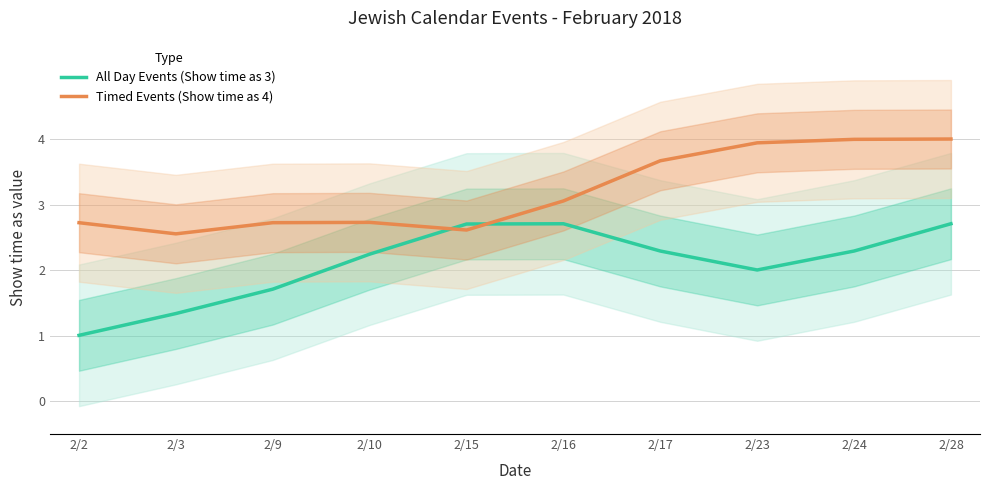

What is the difference between the All Day Events (Show time as 3) values at 2/16 and 2/17?

0.4